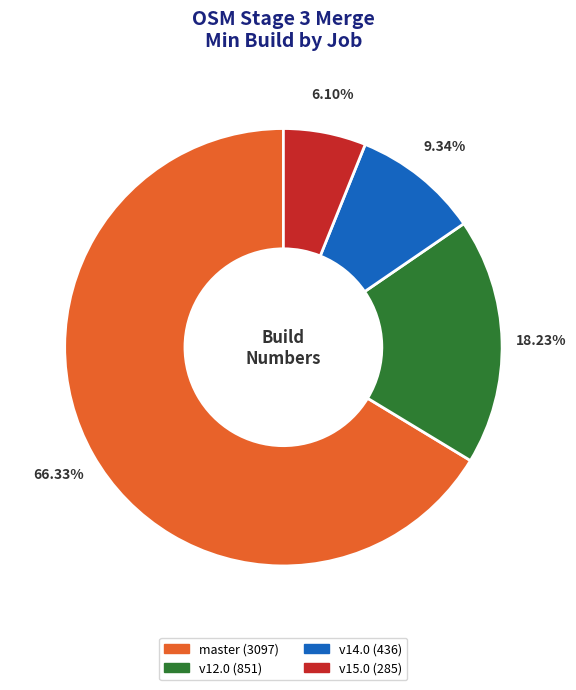

Is there a majority slice in this chart?

Yes